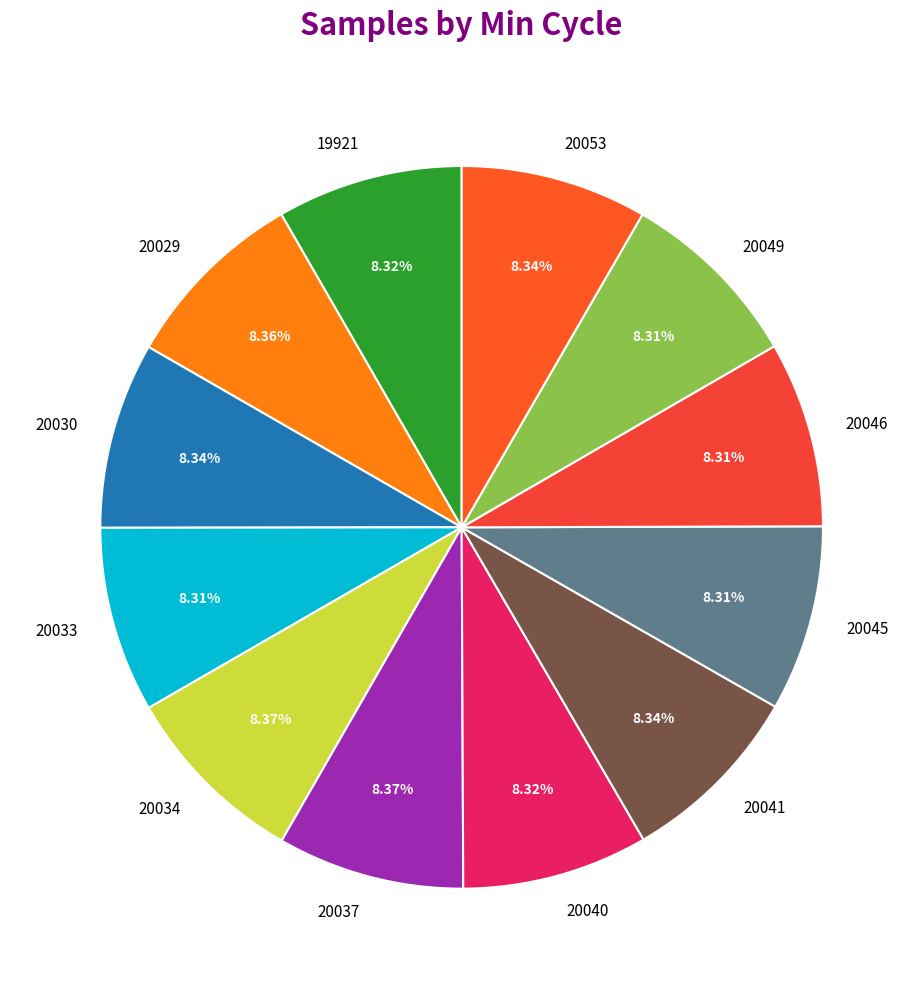

Is the sum of 20030 and 20053 greater than half?

No